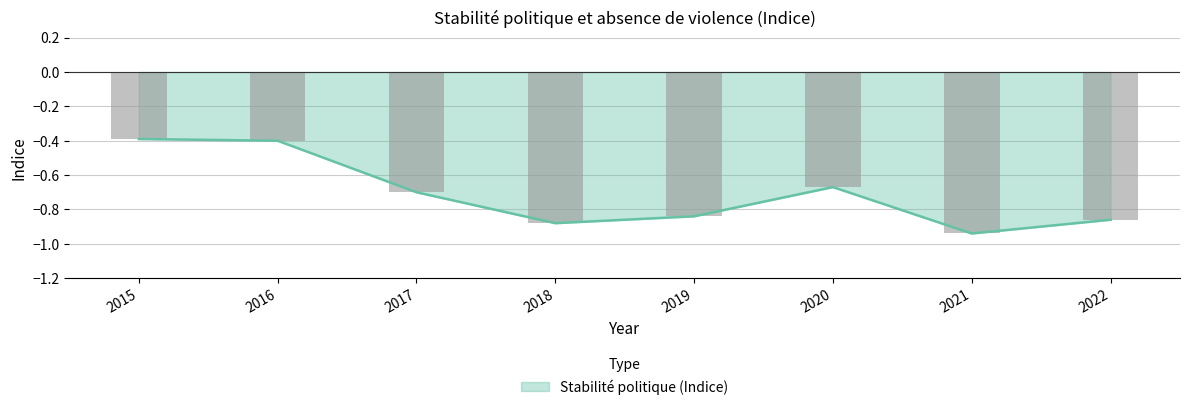

List the labels in order of value, smallest first.

2021, 2018, 2022, 2019, 2017, 2020, 2016, 2015